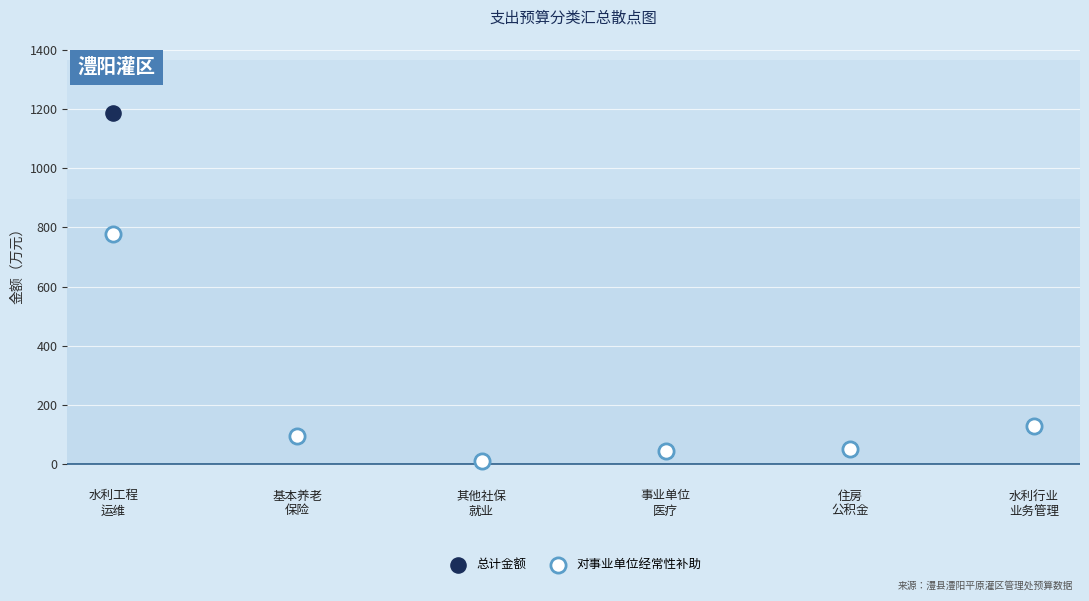

Across all series, what Y value is closest to 599?

777.6